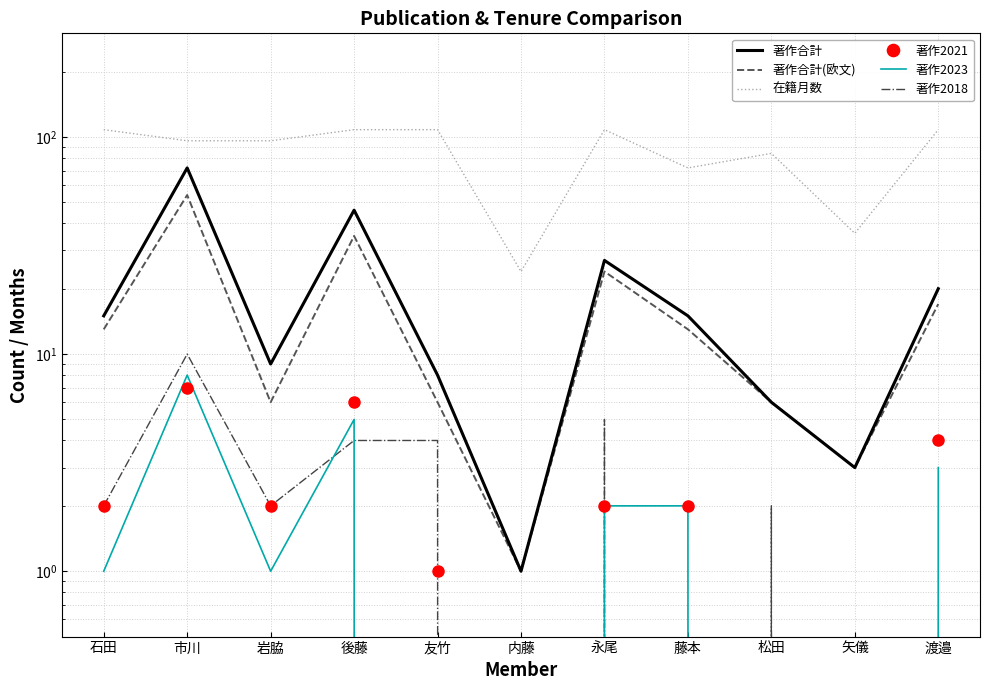

Is it true that 著作合計(欧文) equals 6 at 松田?

True